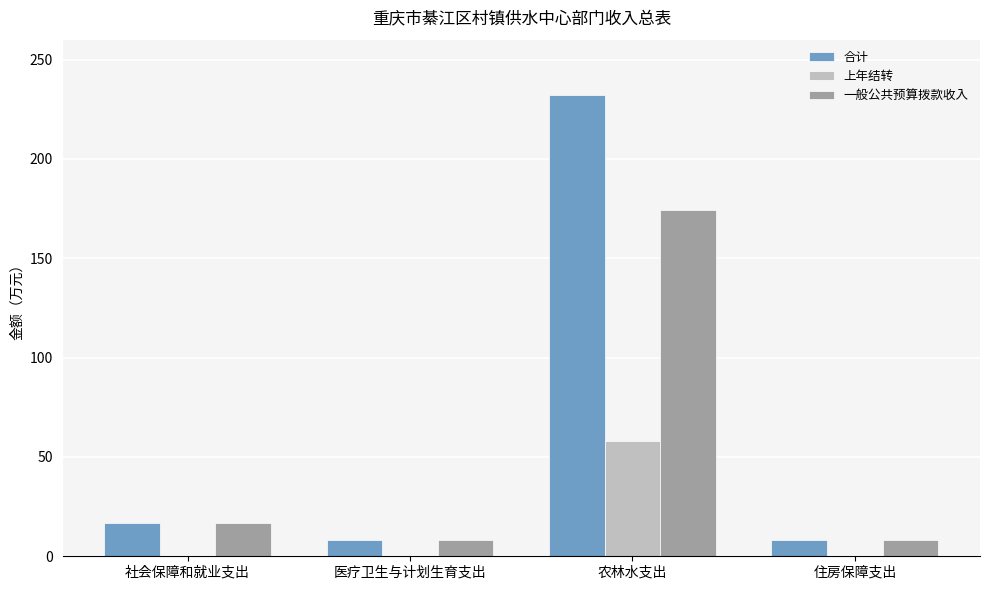

What is the average value of the 一般公共预算拨款收入 series?

51.9